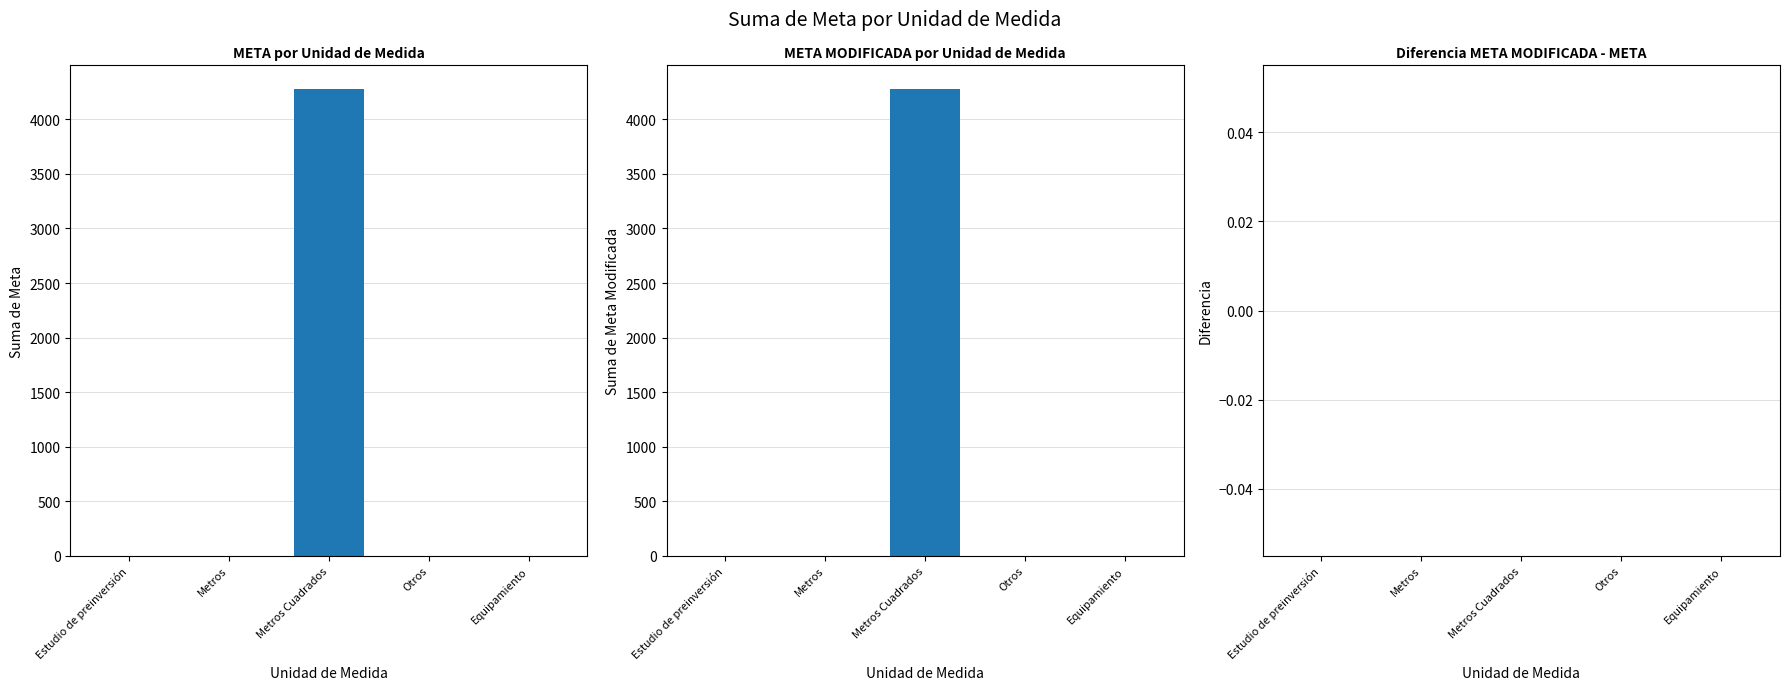

Reading right to left, list all the values displayed in this chart.

META: 1	1	4281	1	1
META MODIFICADA: 1	1	4281	1	1
Diferencia (META MOD - META): 0	0	0	0	0